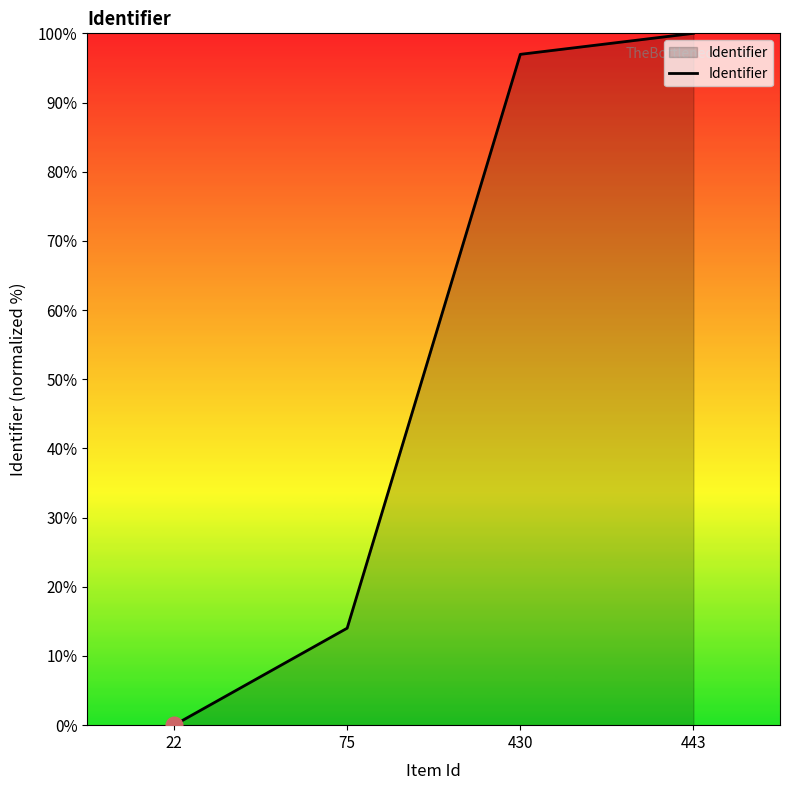

Which has a higher value, 443 or 75?

443